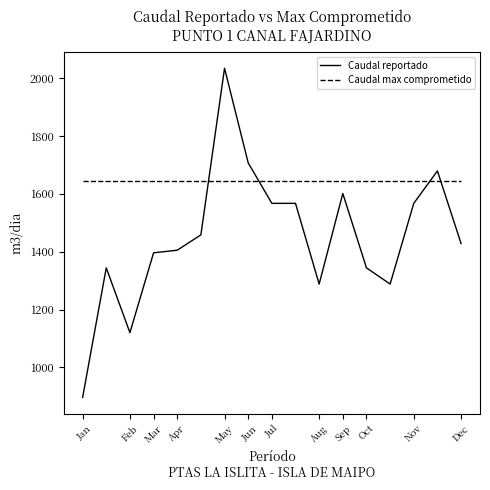

Which series has the largest range (max minus min)?

Caudal reportado